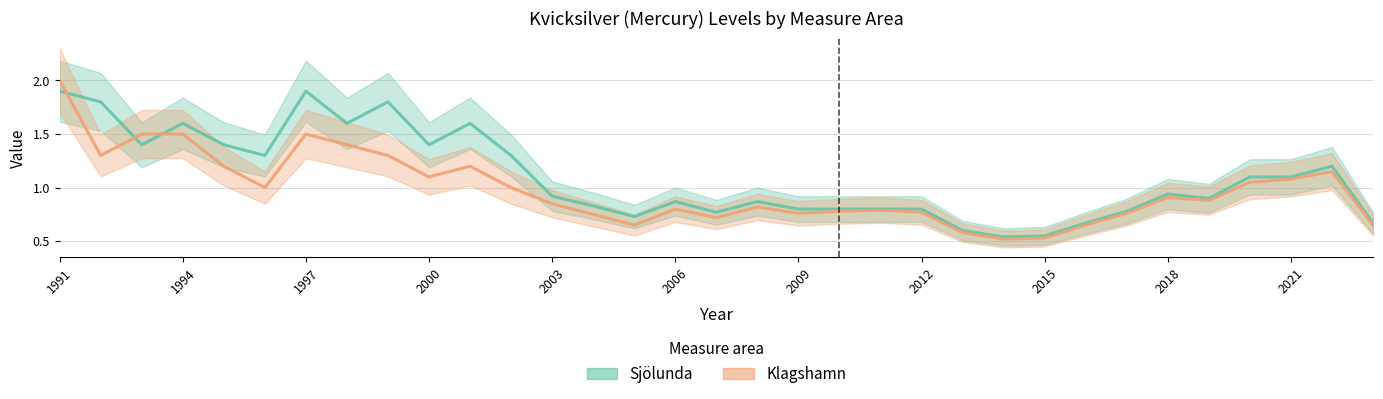

How many lines are shown in the chart?

2